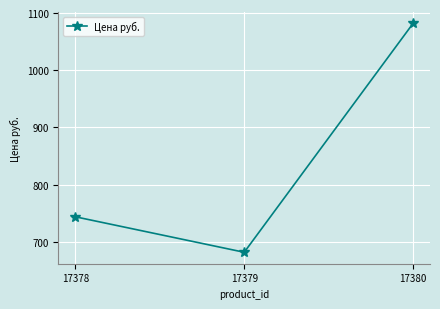

Rank the categories by value from highest to lowest.

17380, 17378, 17379